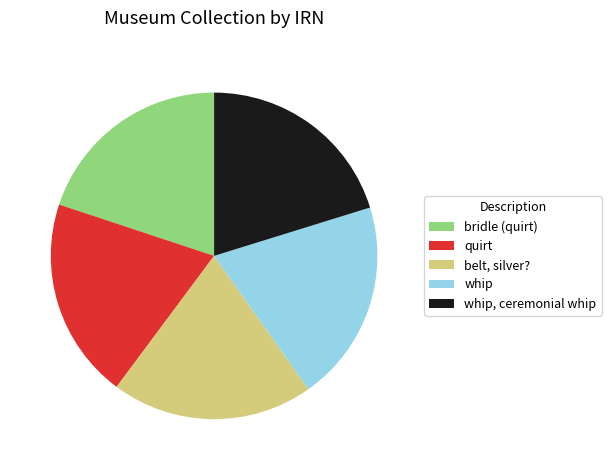

Count the number of slices in the pie.

5